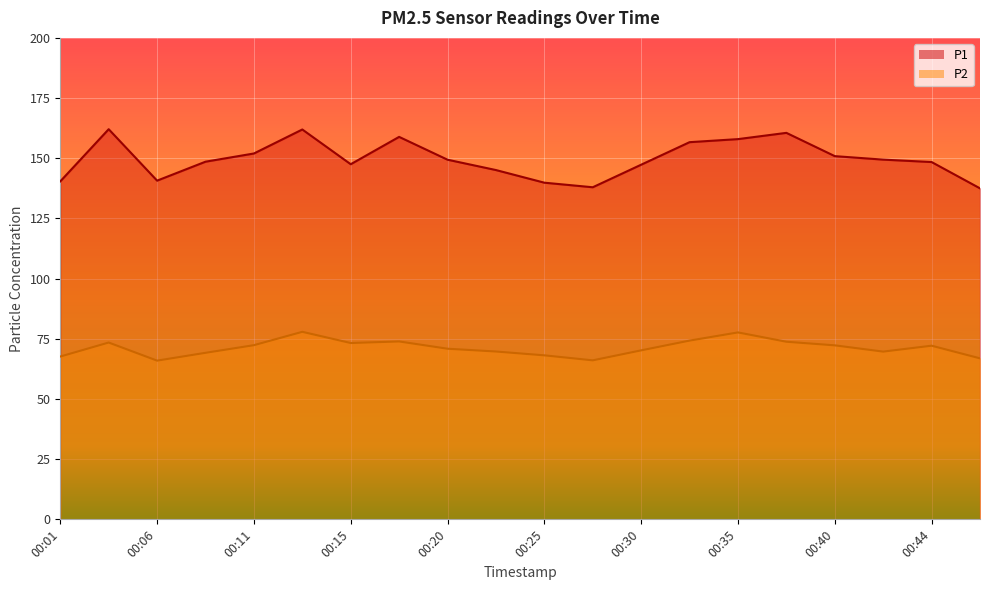

How many data points in P1 are above 149?

10